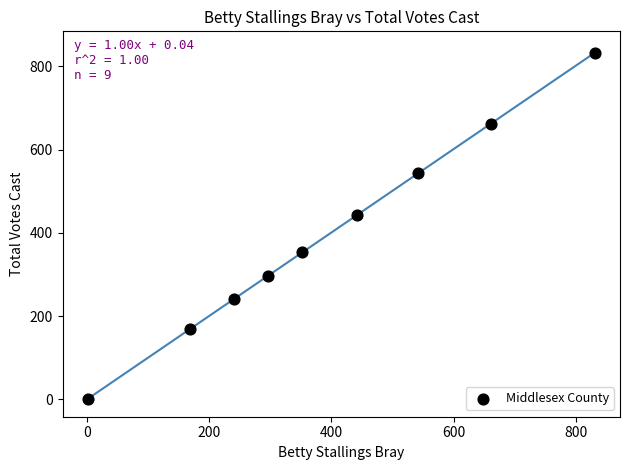

What Y value in the scatter plot is closest to 417?

444